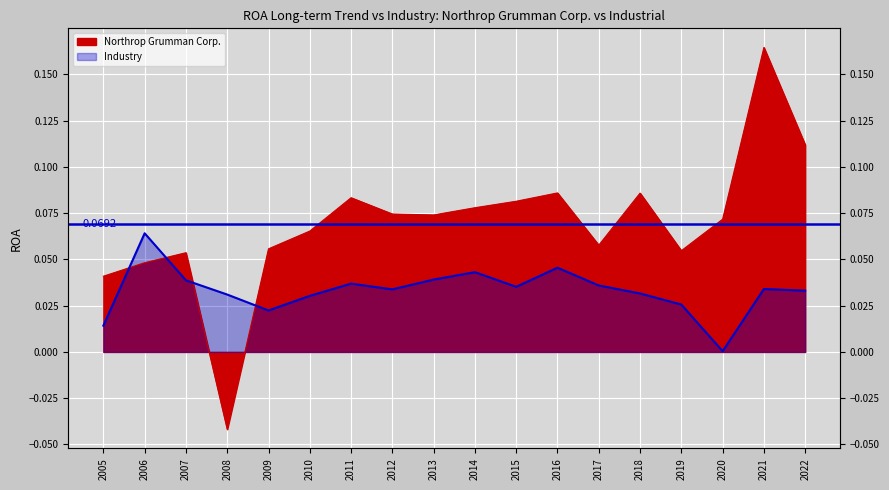

At which category does Northrop Grumman Corp. reach its first local valley?

2008